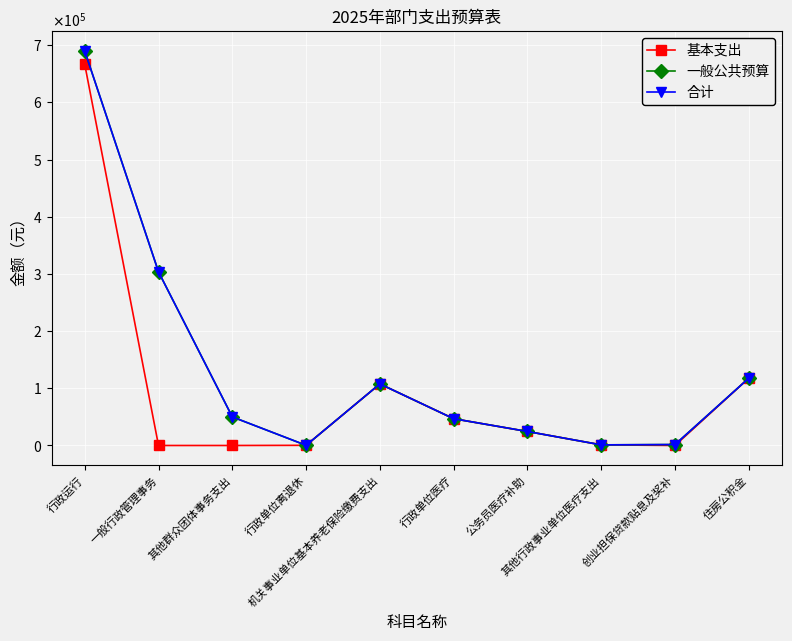

Is the value of 基本支出 at 行政运行 greater than the value of 一般公共预算 at 其他行政事业单位医疗支出?

Yes